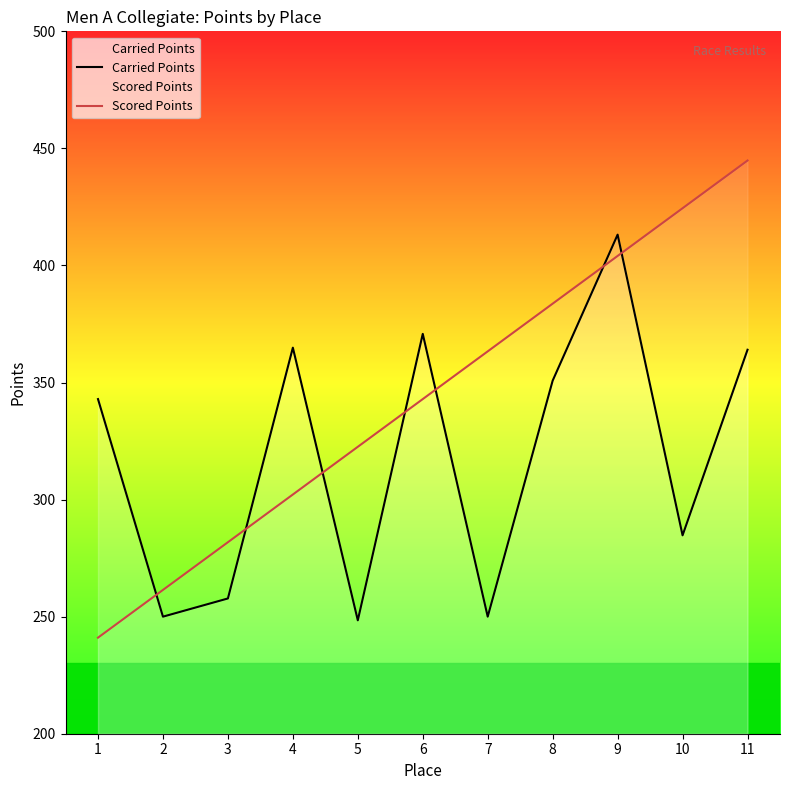

Reading left to right, extract all data points from this chart.

Carried Points: 342.9	250.0	257.8	364.9	248.4	370.8	250.0	350.8	413.2	284.7	364.0
Scored Points: 241.0	261.4	281.8	302.2	322.5	342.9	363.3	383.7	404.1	424.4	444.8